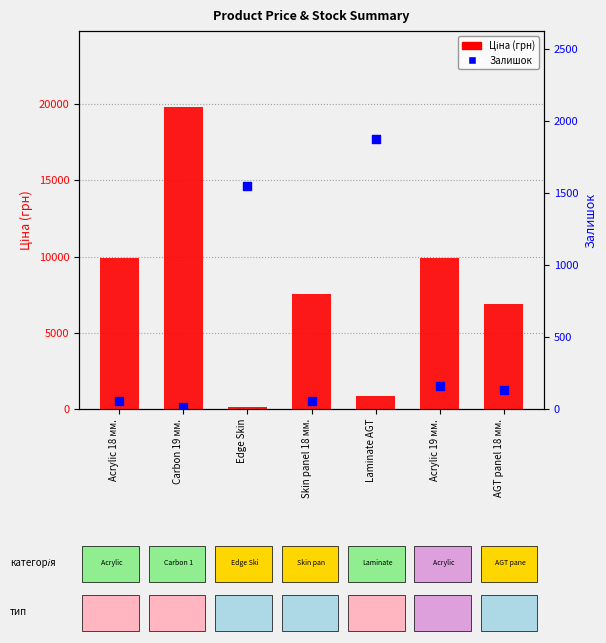

What is the total value across all series at Acrylic 18 мм.?

9963.5